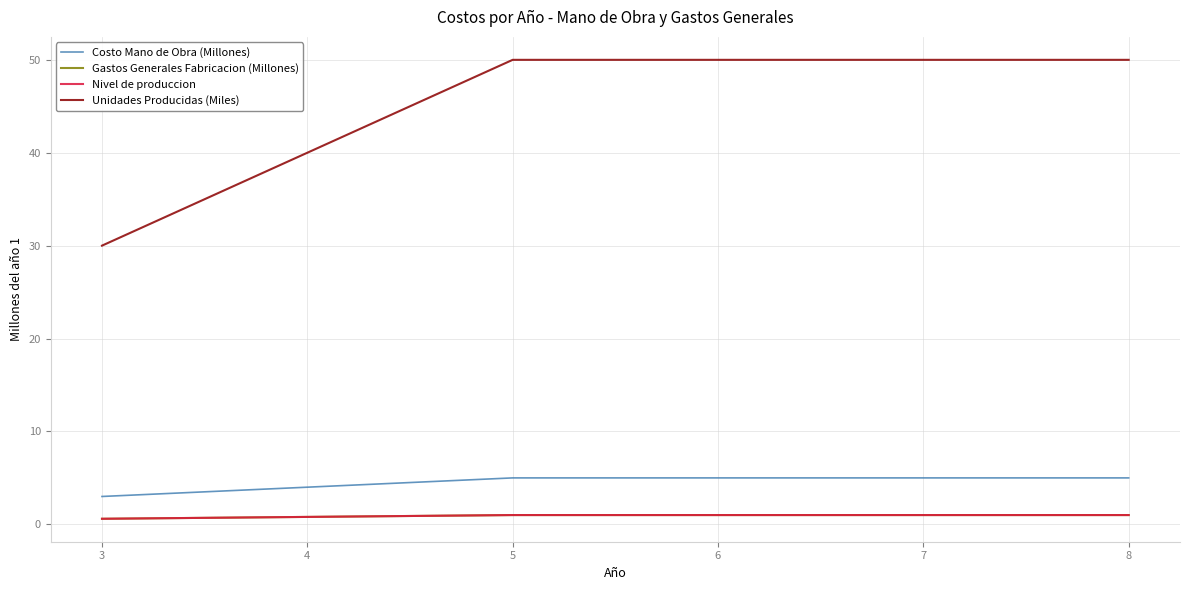

What is the sum of all Nivel de produccion values?

5.4